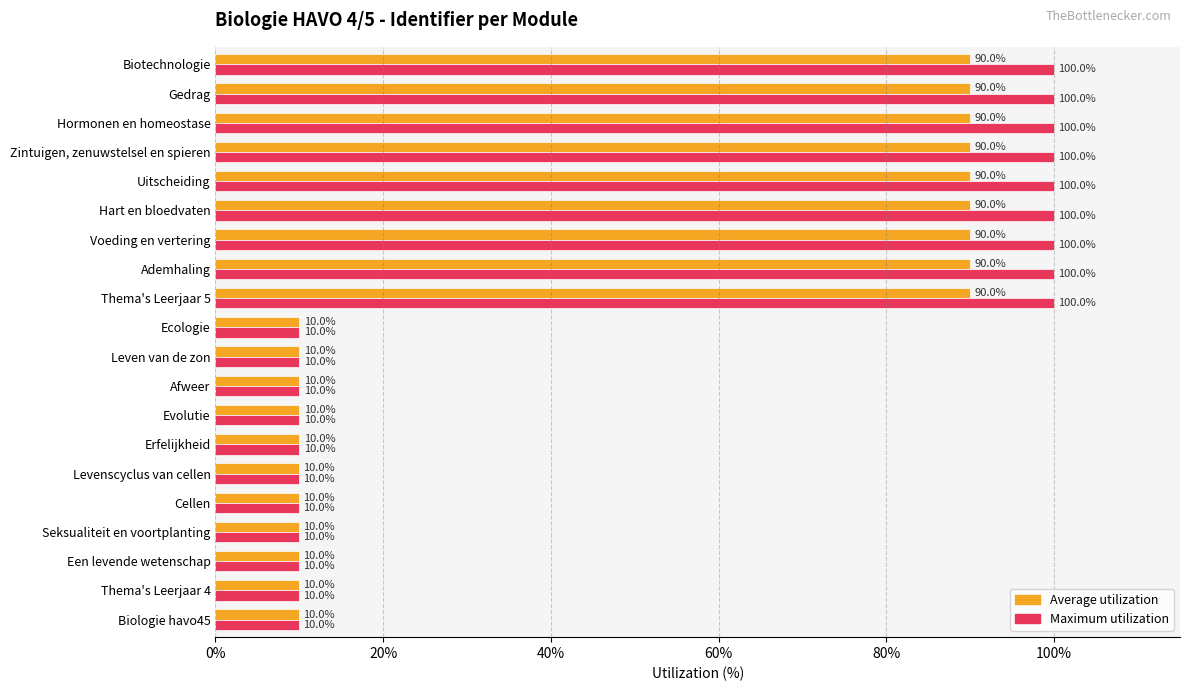

What is the highest value of the Maximum utilization series?

100.0